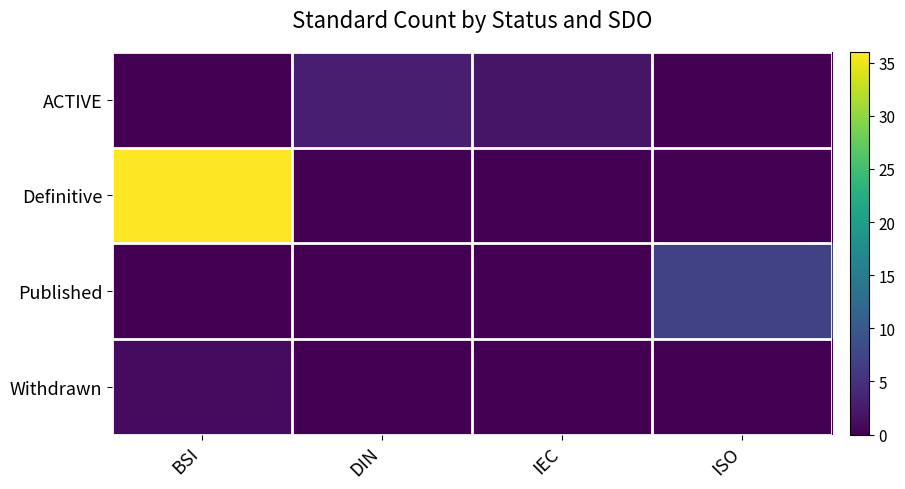

Which series has the widest spread of values?

Definitive